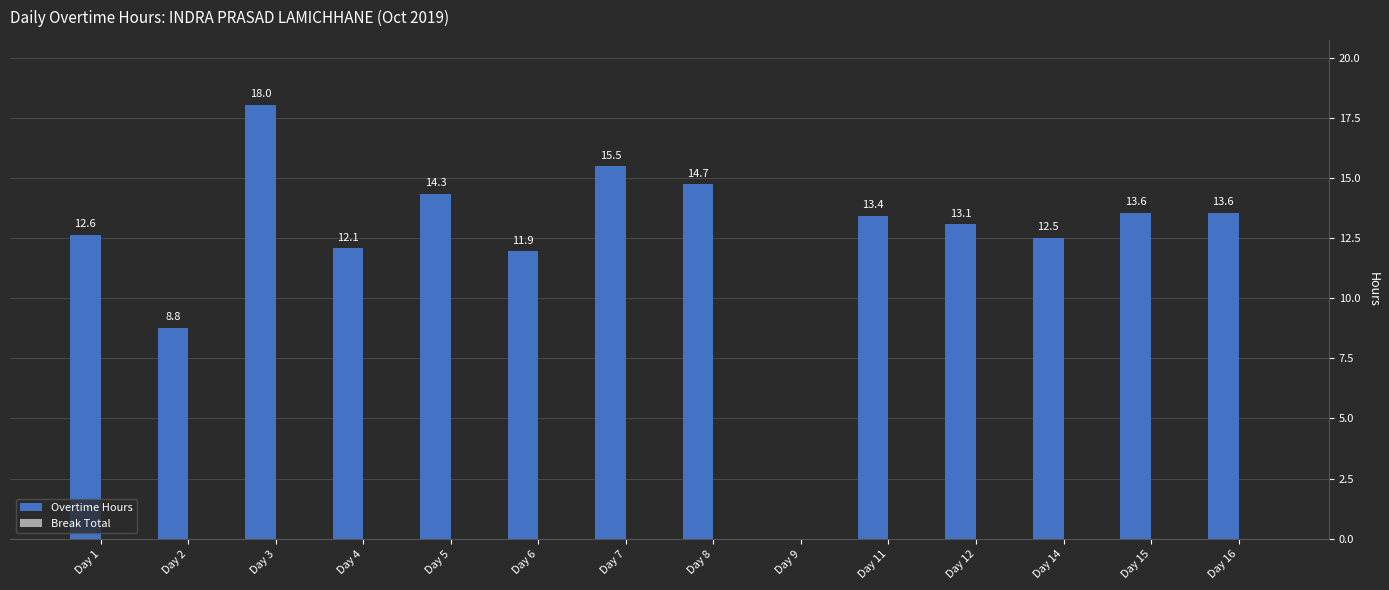

Which has a higher value, Day 1 or Day 16?

Day 16